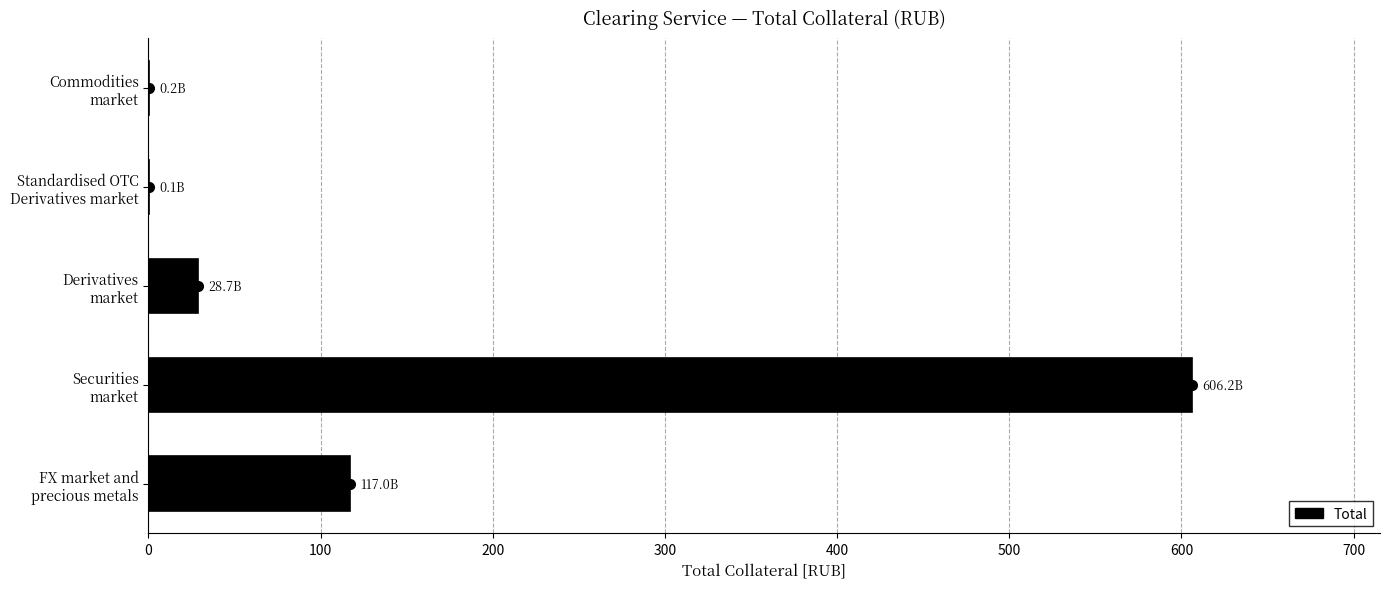

What is the maximum value shown in the chart?

606.2